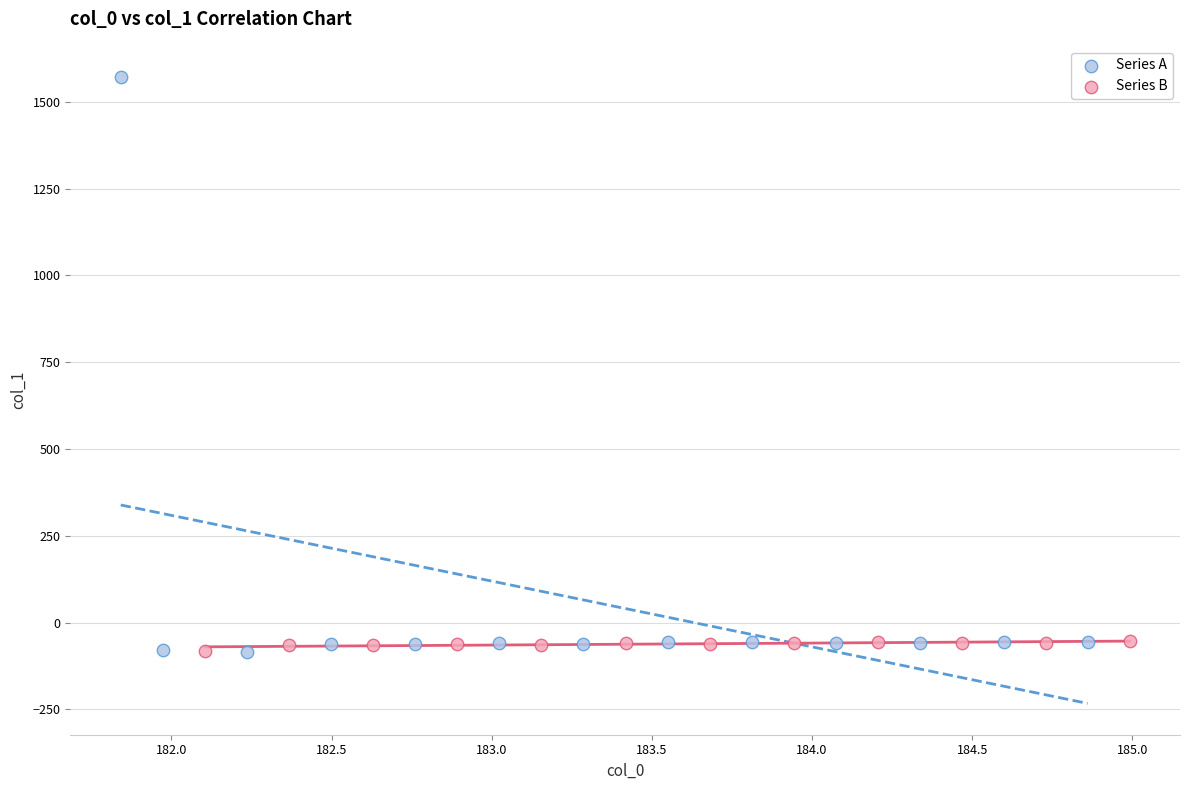

Which series has the widest spread of Y values?

Series A